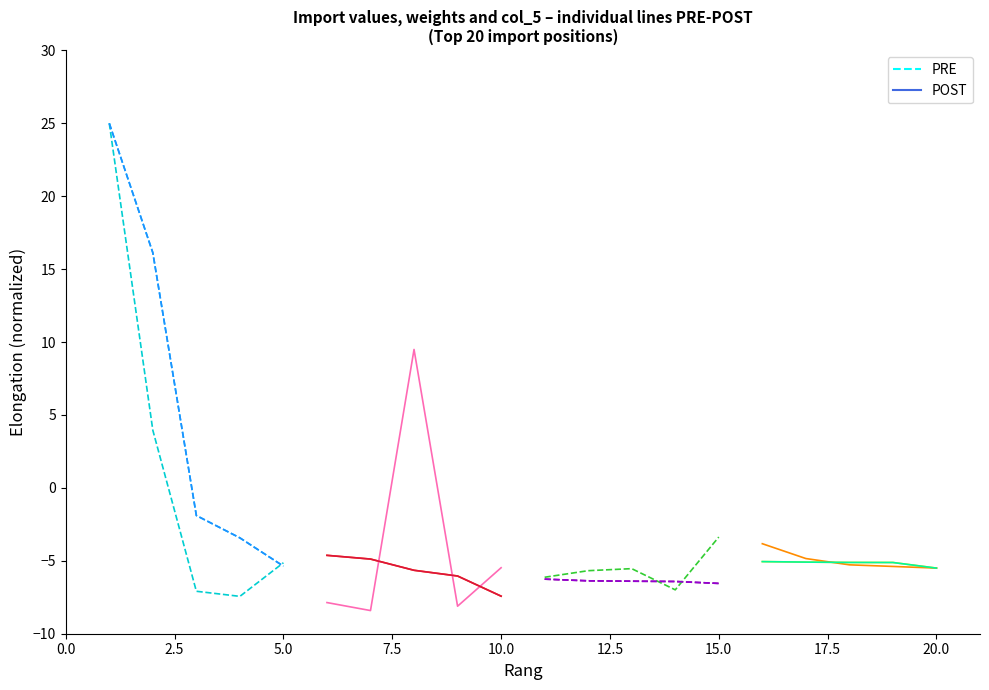

Which series has the widest spread of values?

PRE